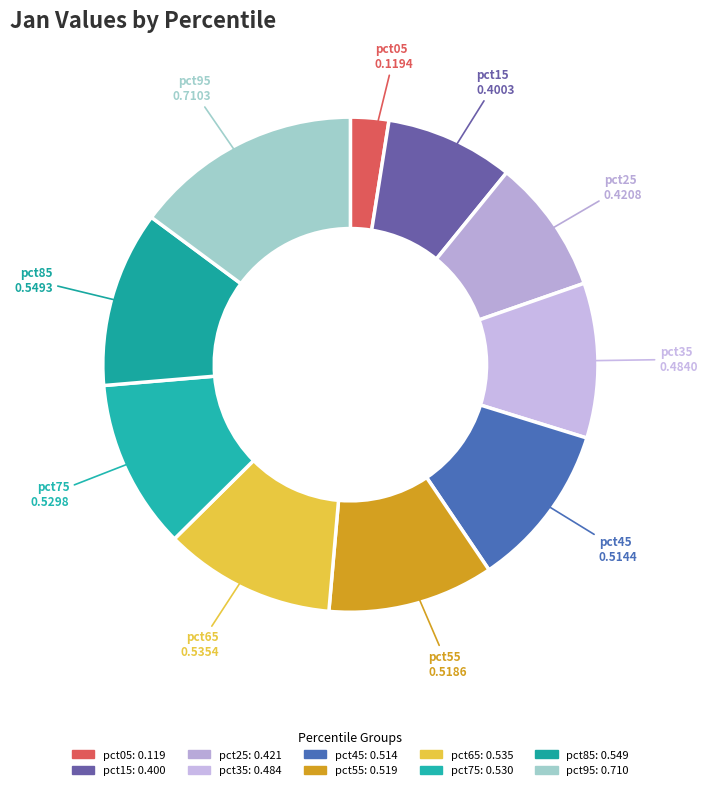

Between pct75 and pct65, which is larger?

pct65